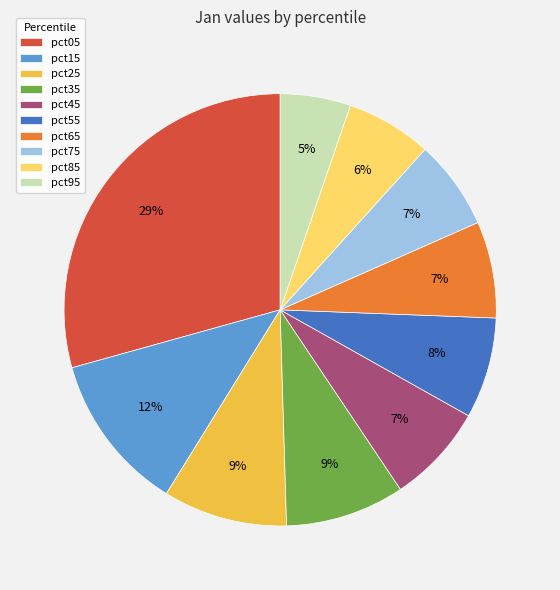

Does pct05 represent more than half of the total?

No